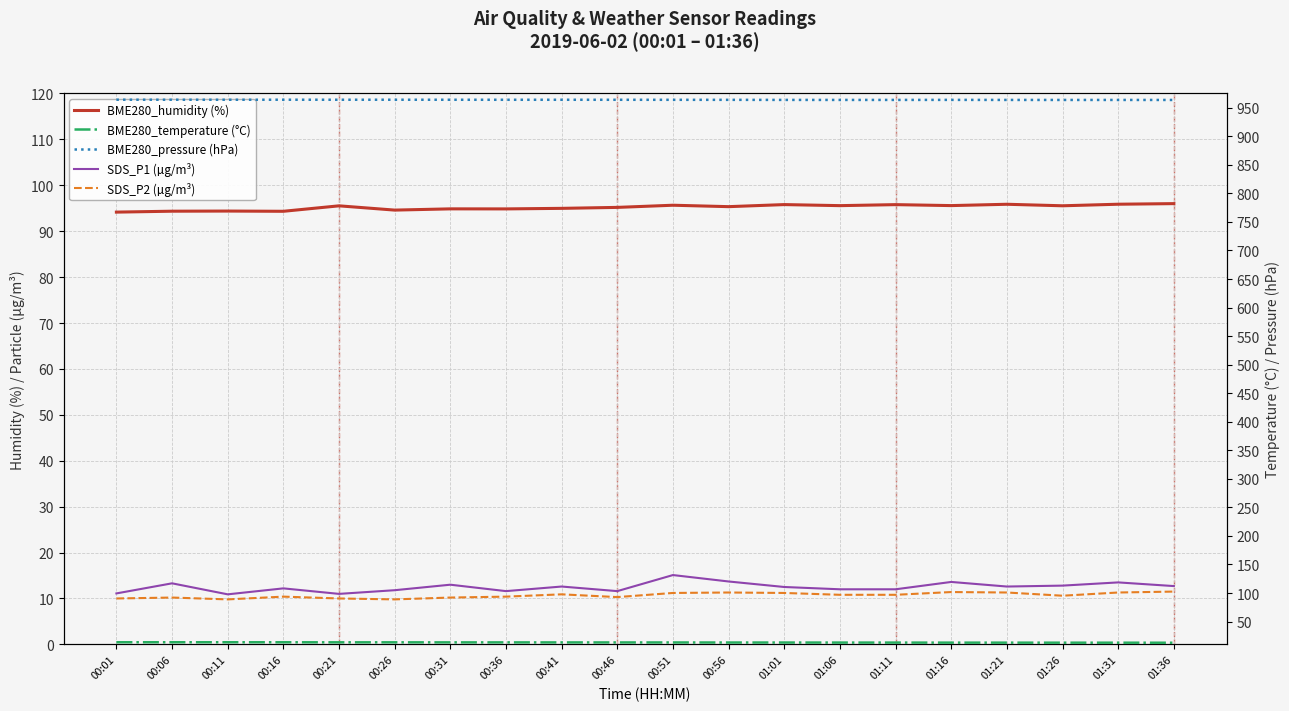

Which has a higher value, 00:46 or 00:11?

00:46